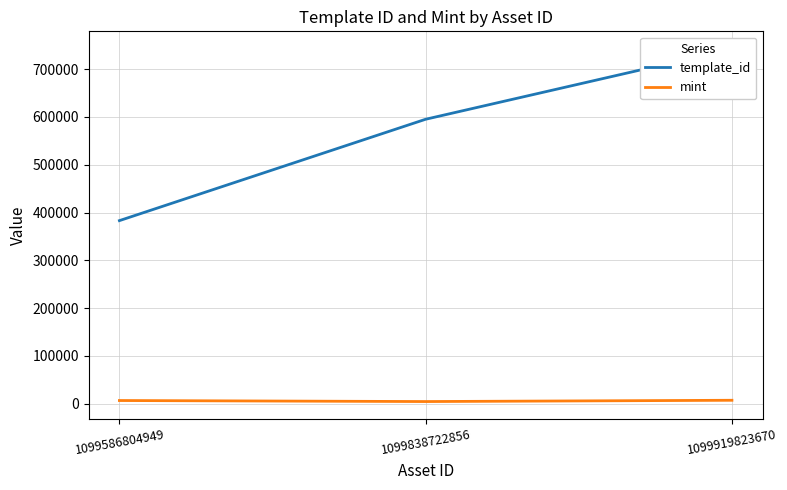

How many lines are shown in the chart?

2